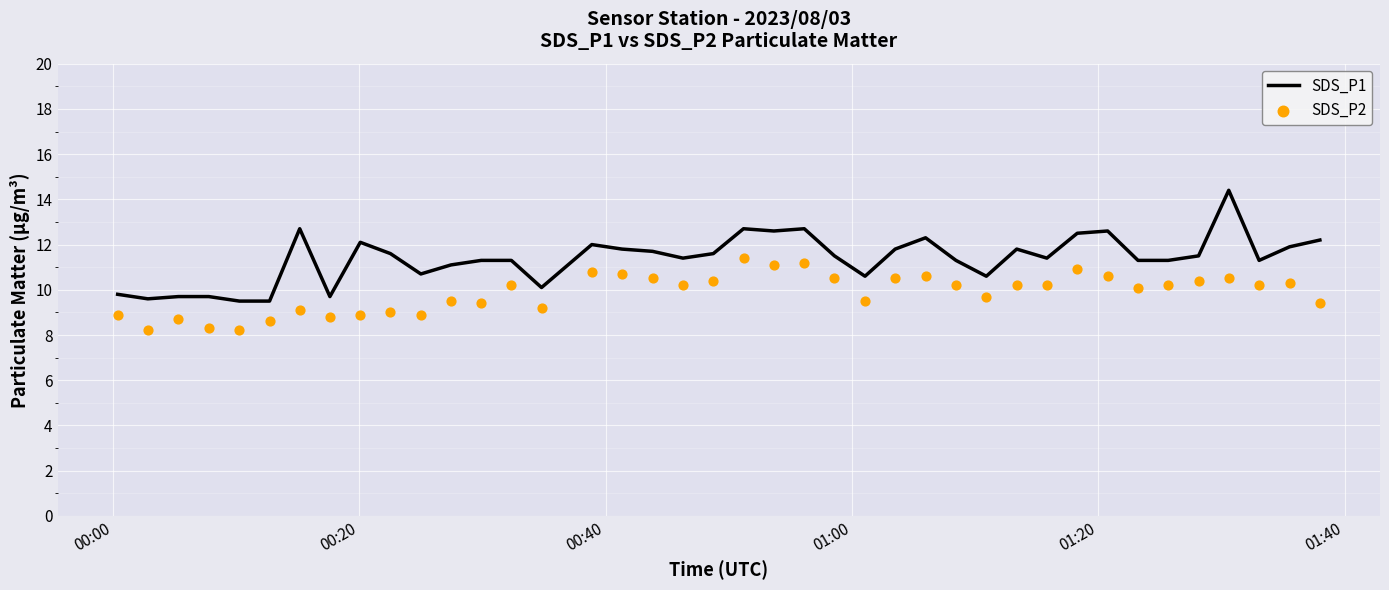

Which series reaches the maximum Y coordinate?

SDS_P1